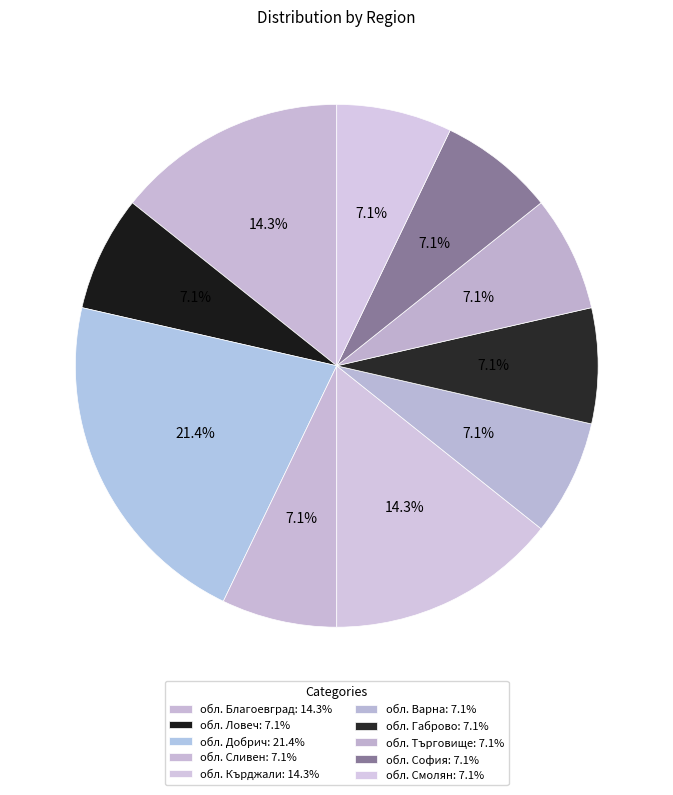

What percentage is the обл. Търговище slice, to the nearest percent?

7%